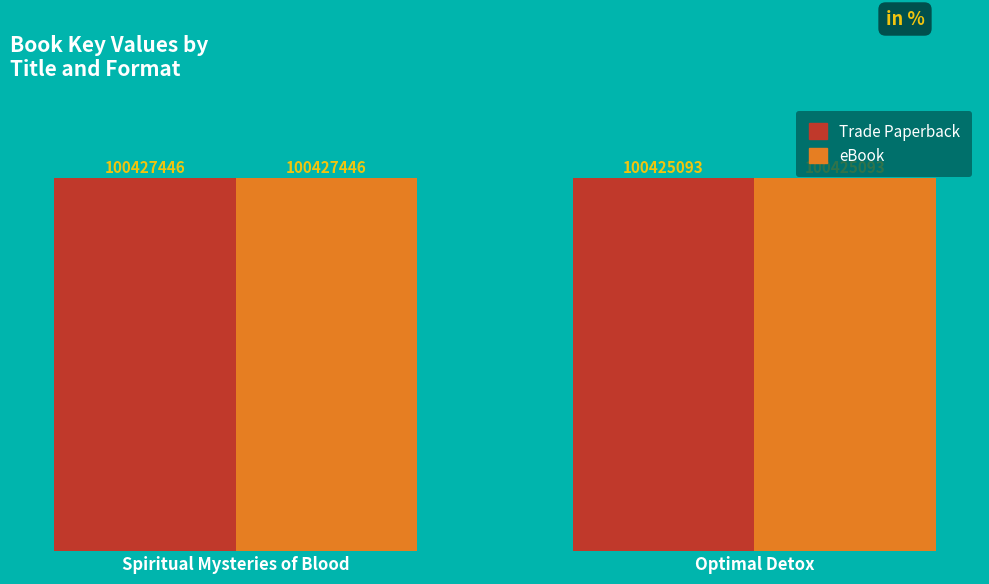

Does the chart contain stacked bars?

No